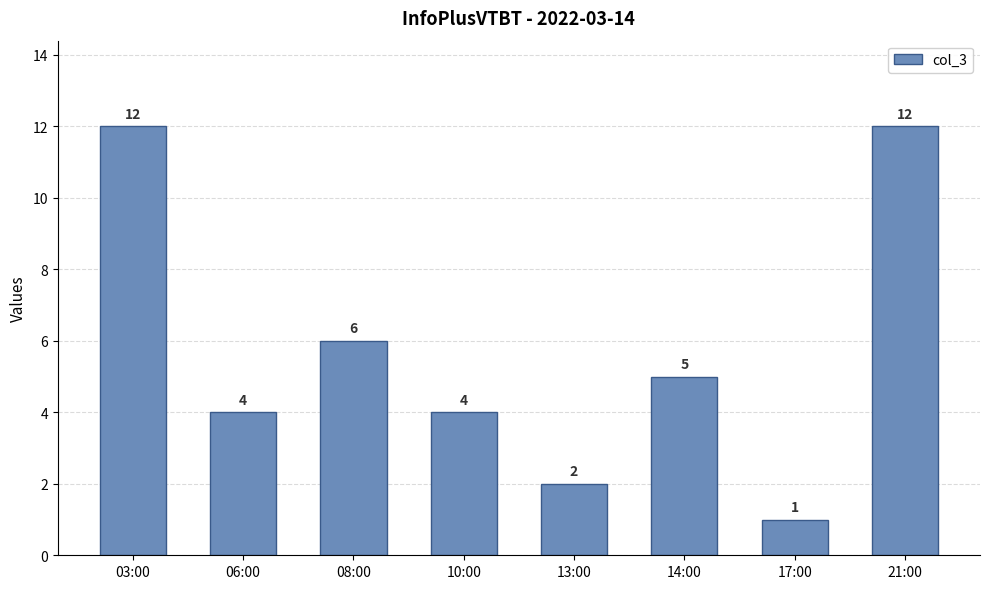

What is the ratio of the value at 03:00 to the value at 10:00?

3.0